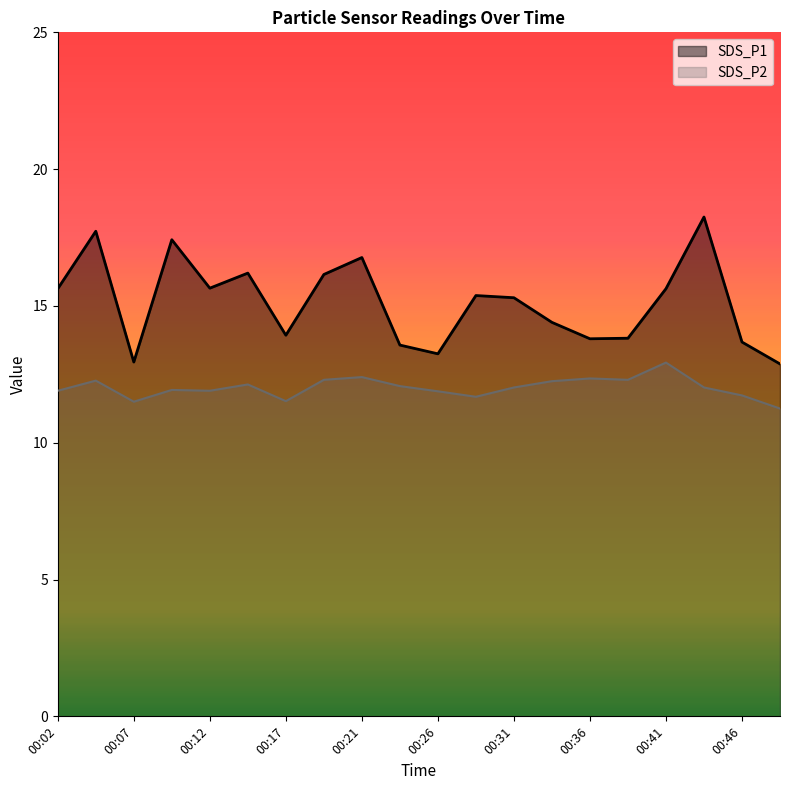

The SDS_P1 series shows 2.9 at 00:07. True or false?

False